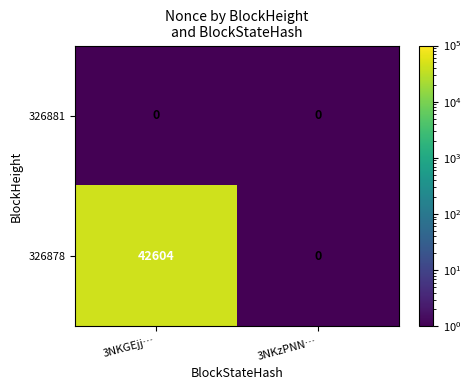

What is the difference between the maximum and minimum values in the 326878 series?

42604